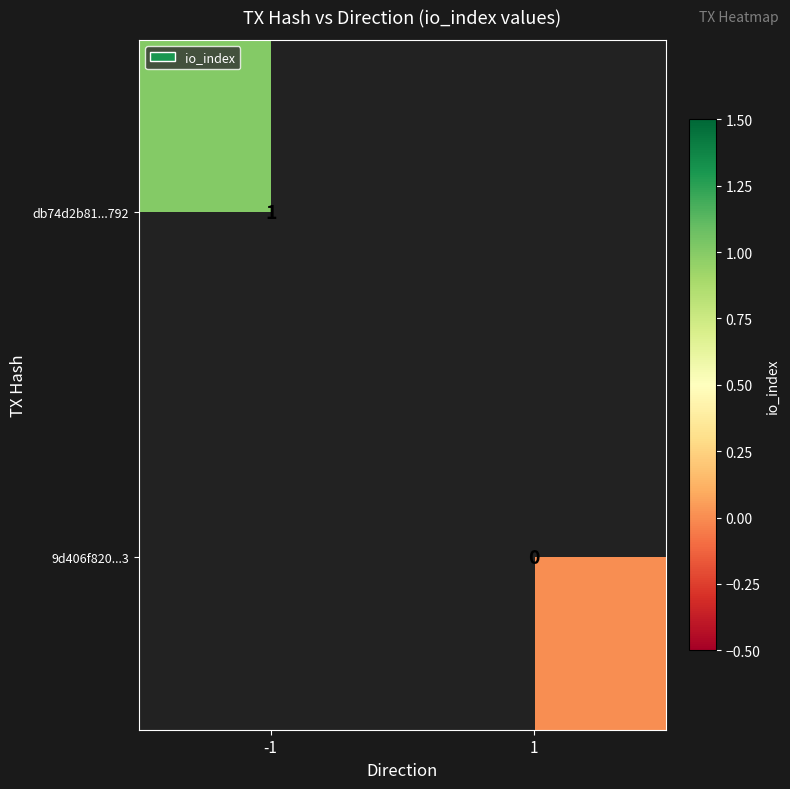

True or false: db74d2b81...792 has a value of 2 at -1.

False